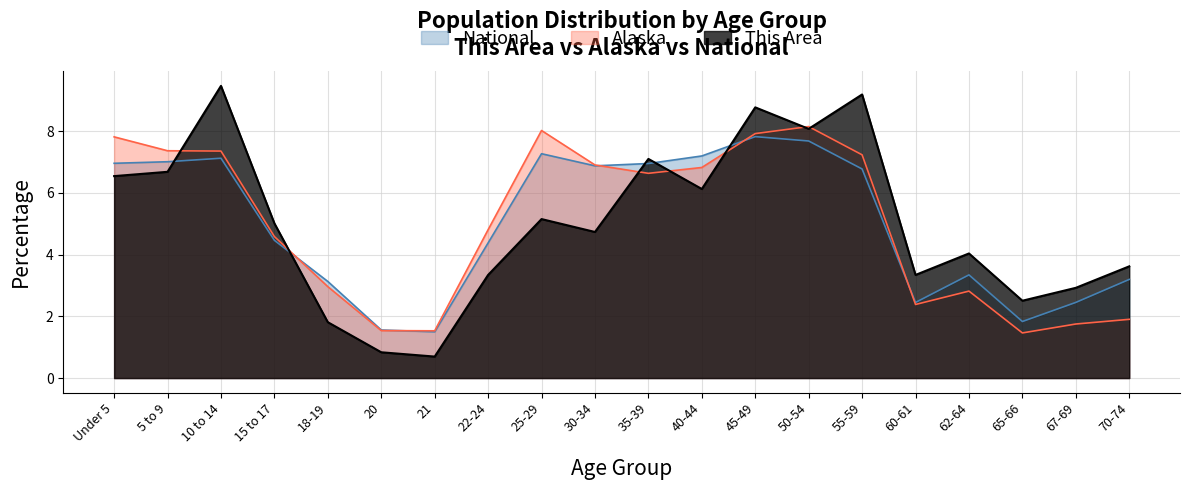

Between 20 and 55-59, which series saw the biggest shift?

This Area